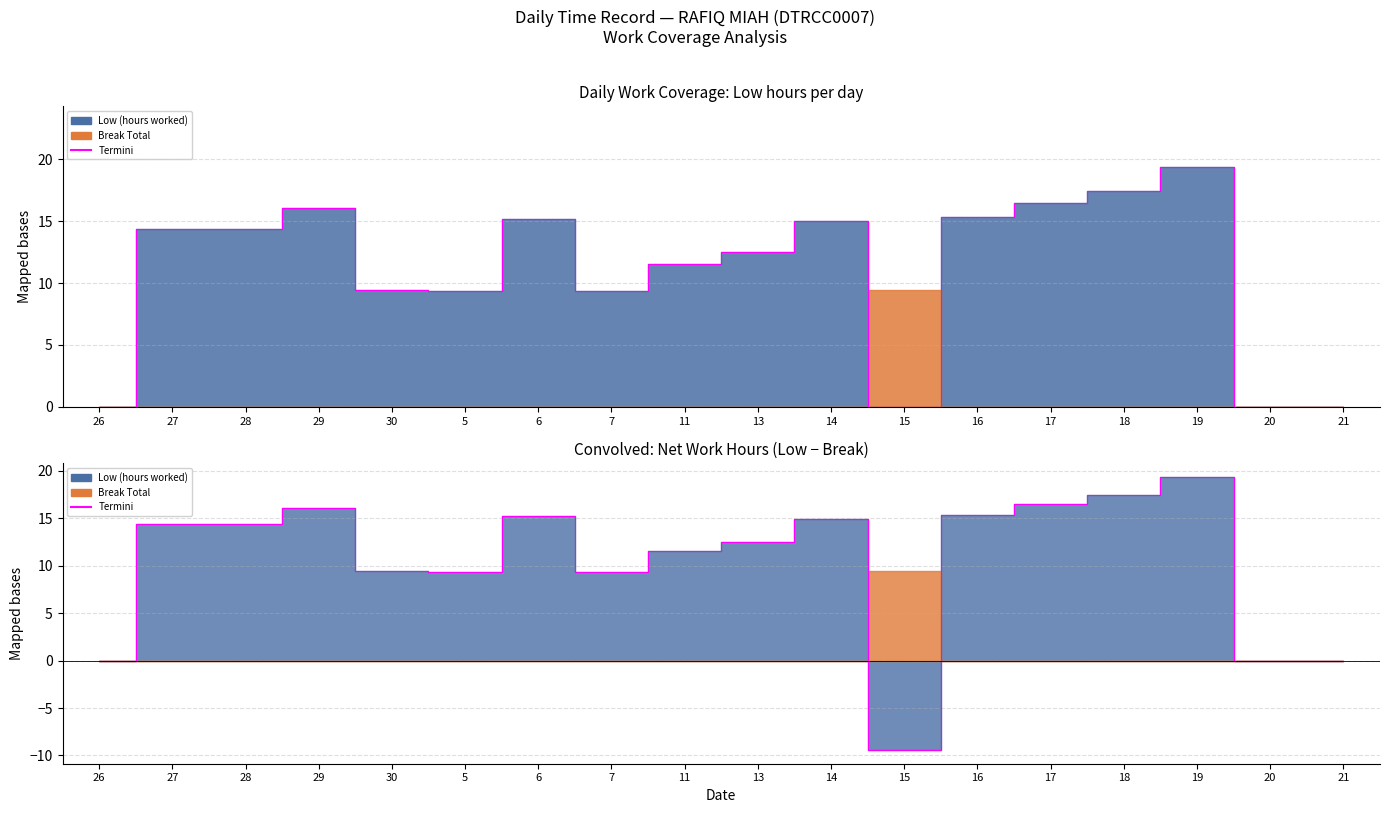

What is the average value?

10.4